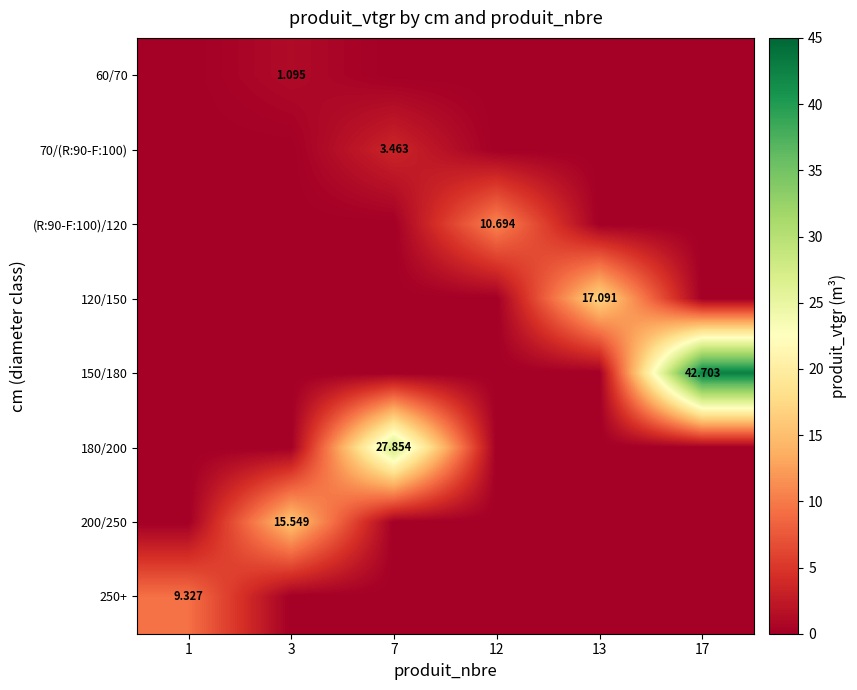

The value of 250+ at 13 is -3.5. True or false?

False